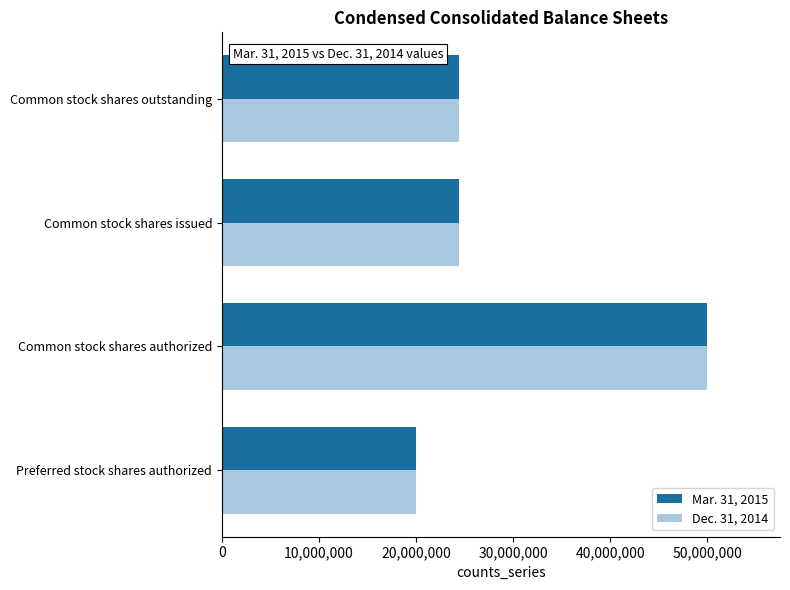

Count the number of data series in this chart.

2